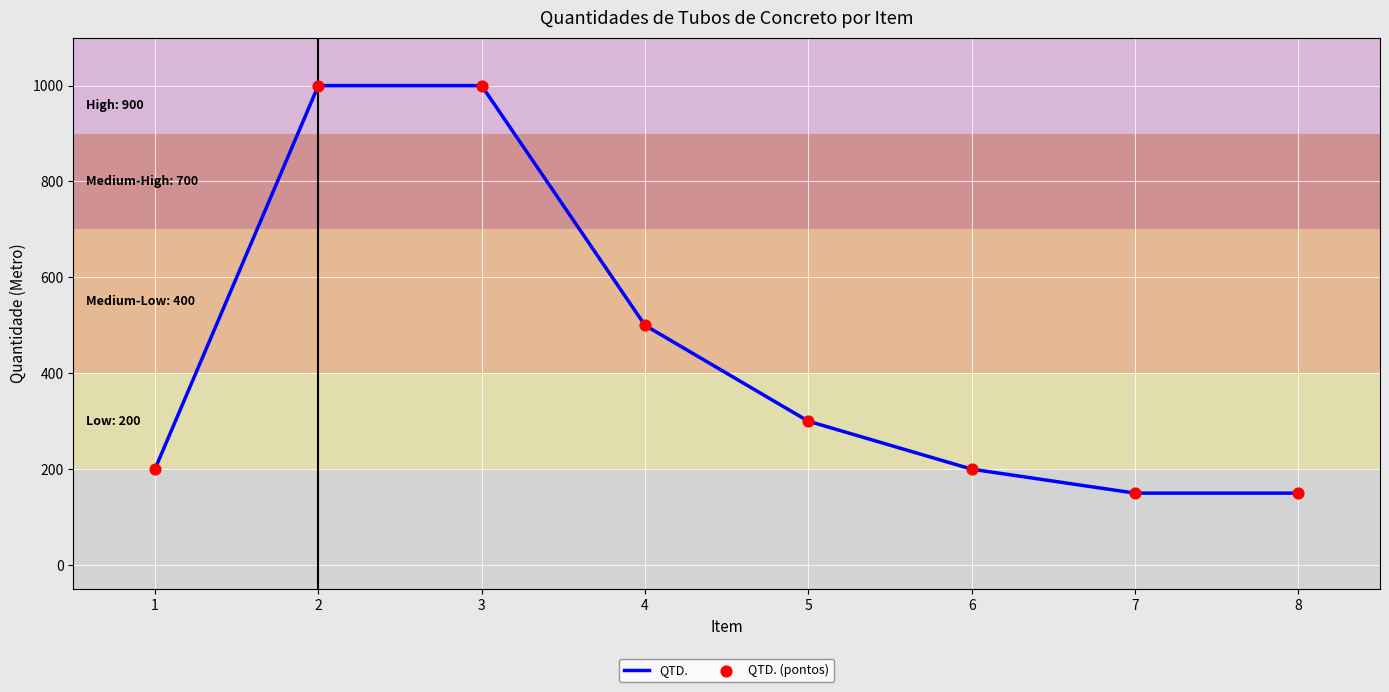

What is the ratio of the value at 5 to the value at 4?

0.6